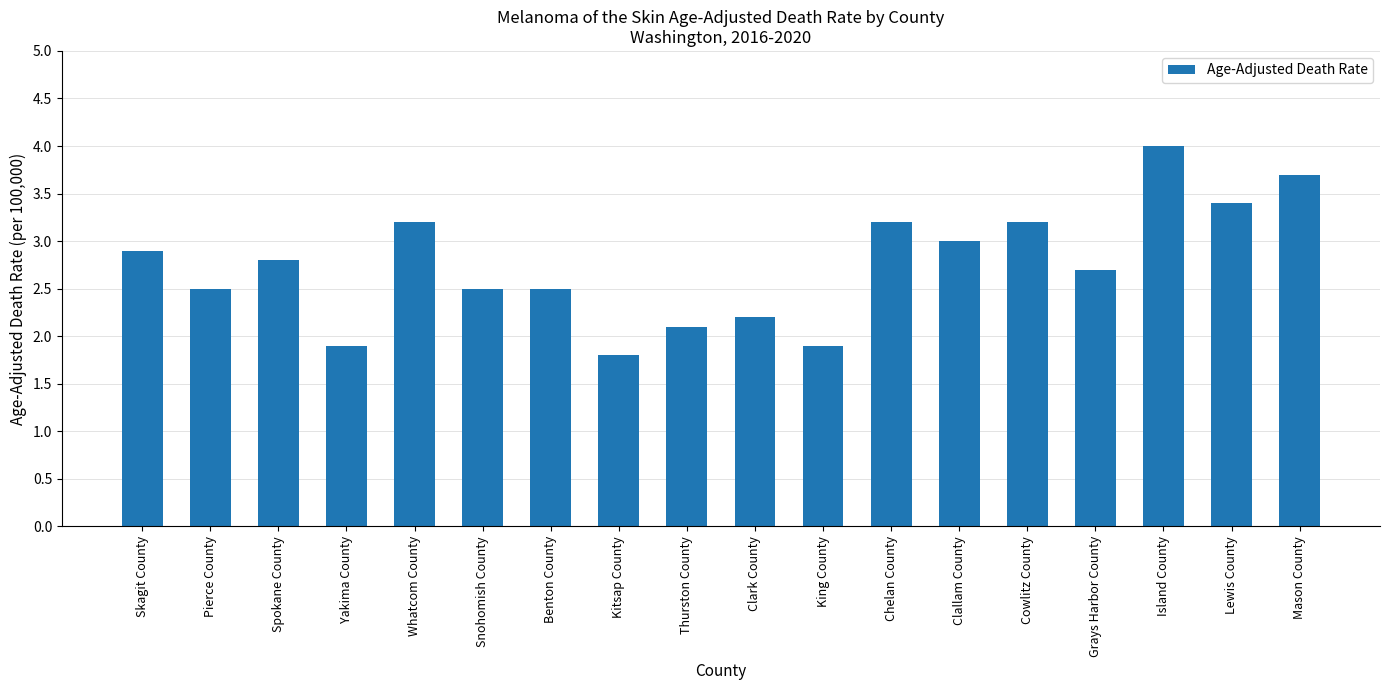

What is the change in value from Whatcom County to Lewis County?

+0.2